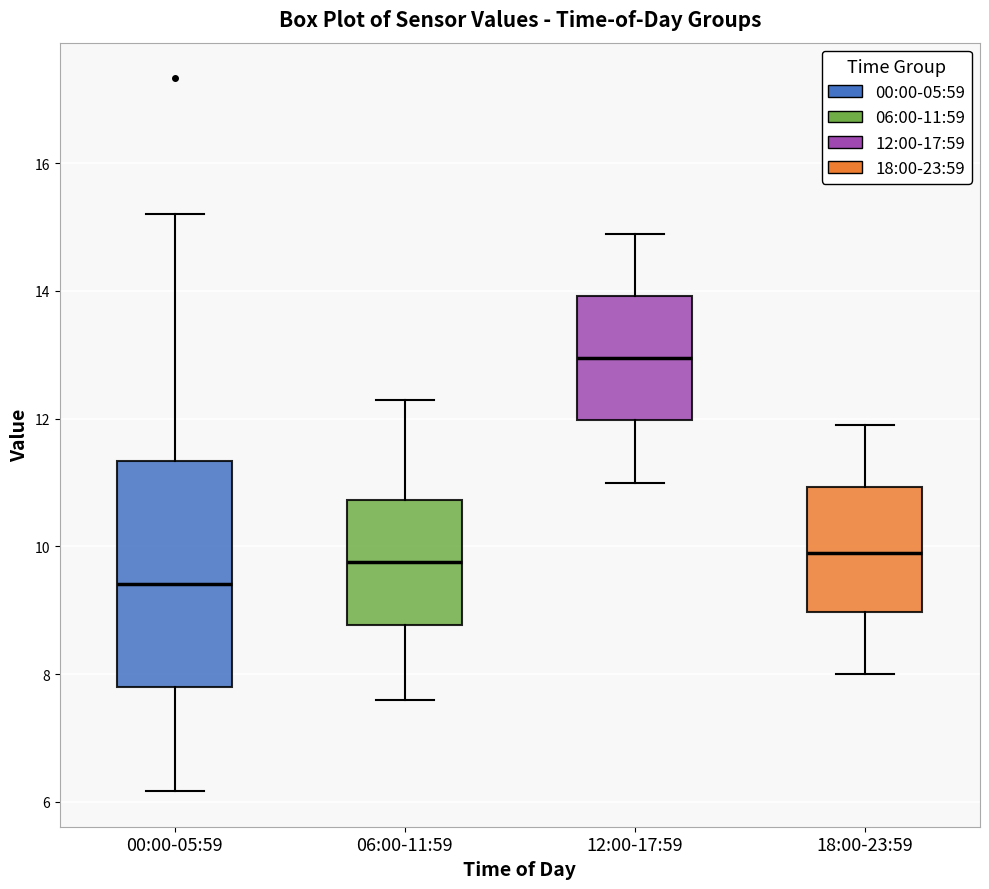

Reading left to right, read every box against the y-axis: the position of its median line, the range the box covers, and the ends of its whiskers. The values are not printed on the chart, so give them approximately, as read against the axis.

00:00-05:59: median 9.4, box 7.8 to 11.4, whiskers 6.2 to 15.2
06:00-11:59: median 9.8, box 8.8 to 10.8, whiskers 7.6 to 12.4
12:00-17:59: median 13.0, box 12.0 to 14.0, whiskers 11.0 to 15.0
18:00-23:59: median 10.0, box 9.0 to 11.0, whiskers 8.0 to 12.0